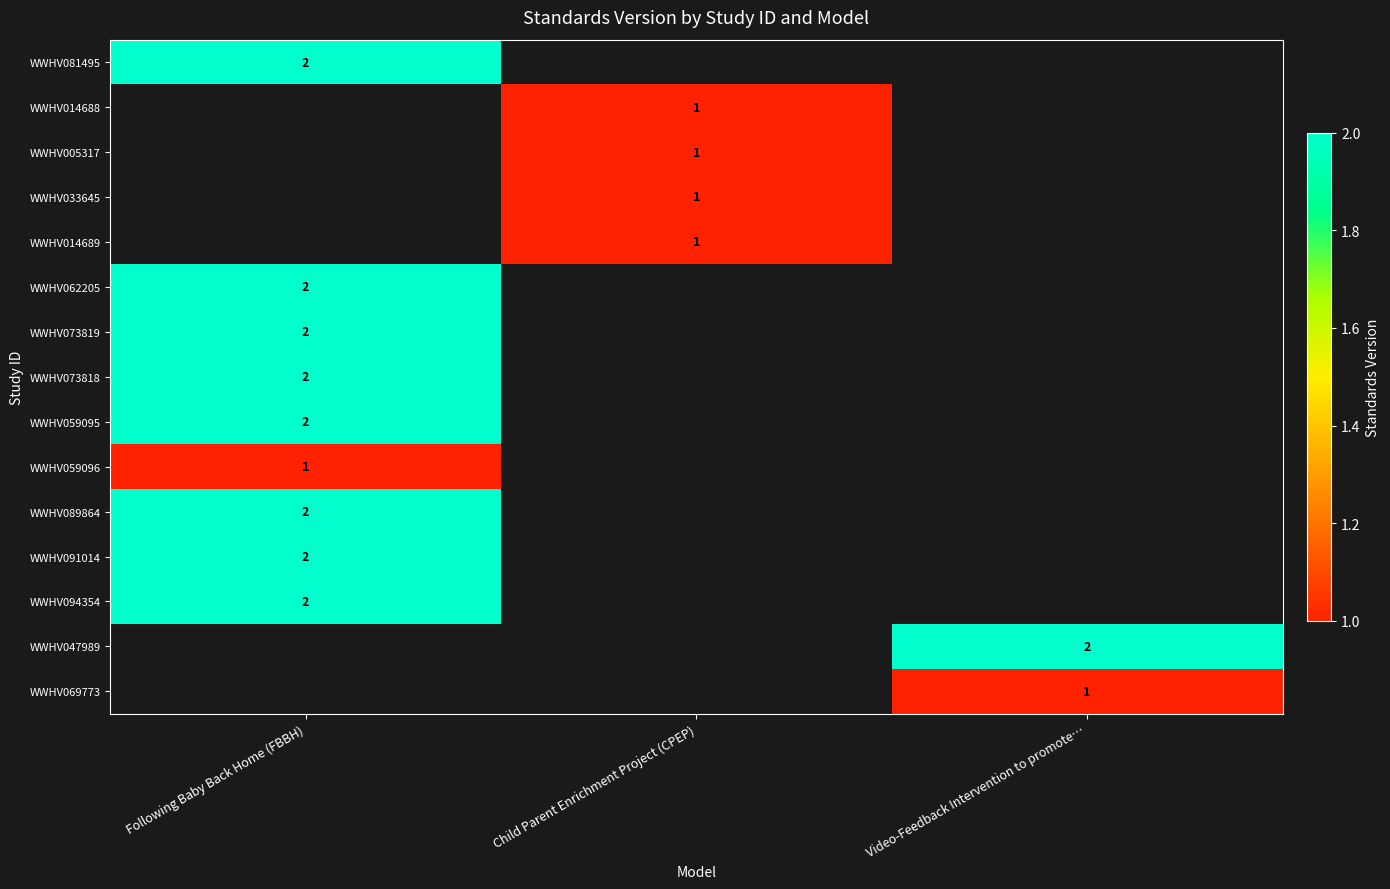

Is it true that WWHV089864 equals 3 at Following Baby Back Home (FBBH)?

False